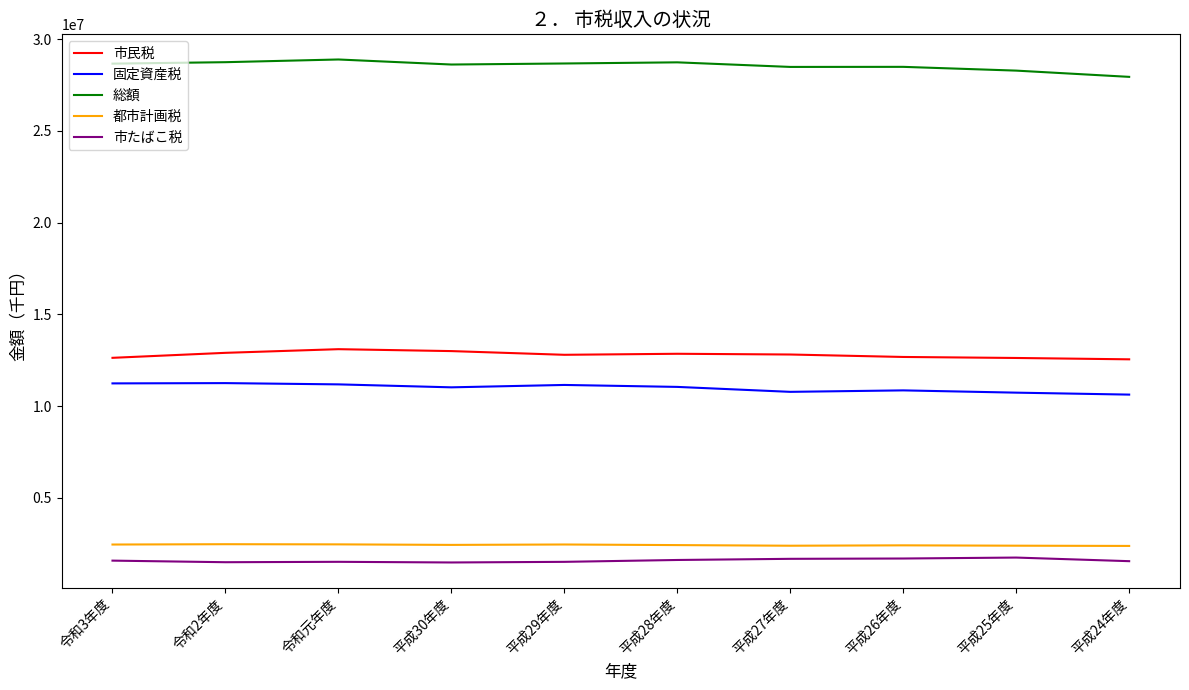

What is the spread (max minus min) of values at 平成26年度?

26790550